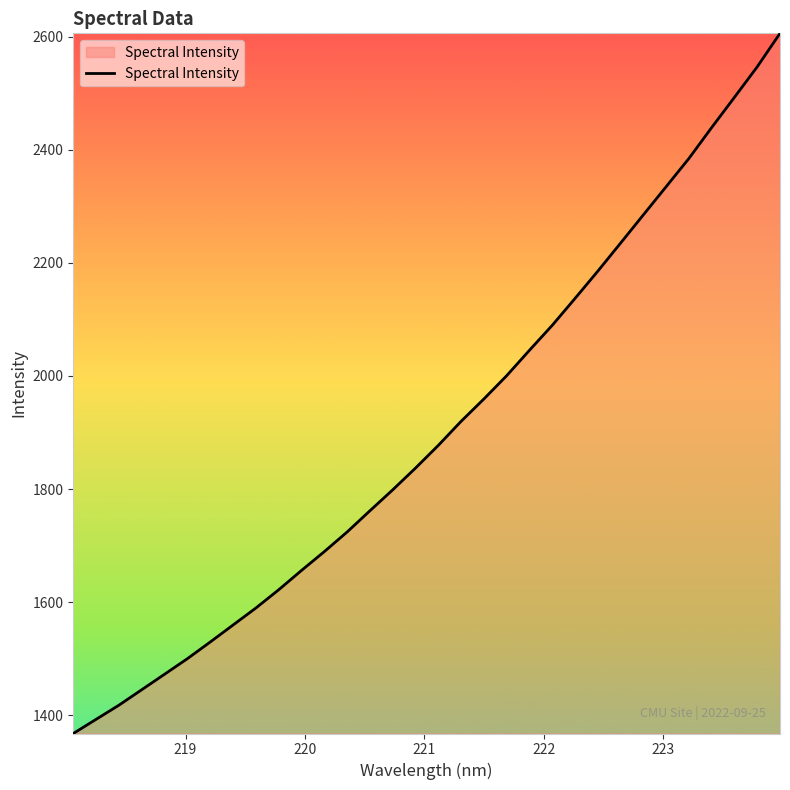

What is the greatest value displayed?

2605.6